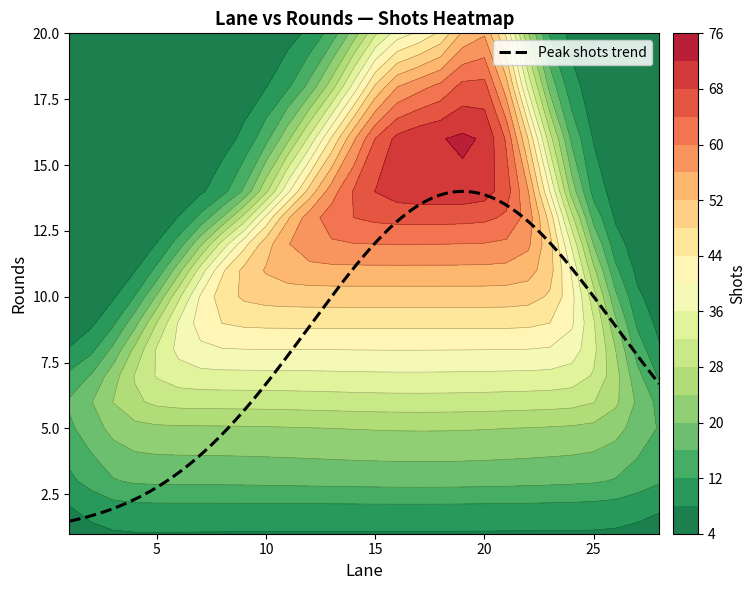

What is the minimum value for Peak shots trend?

1.5